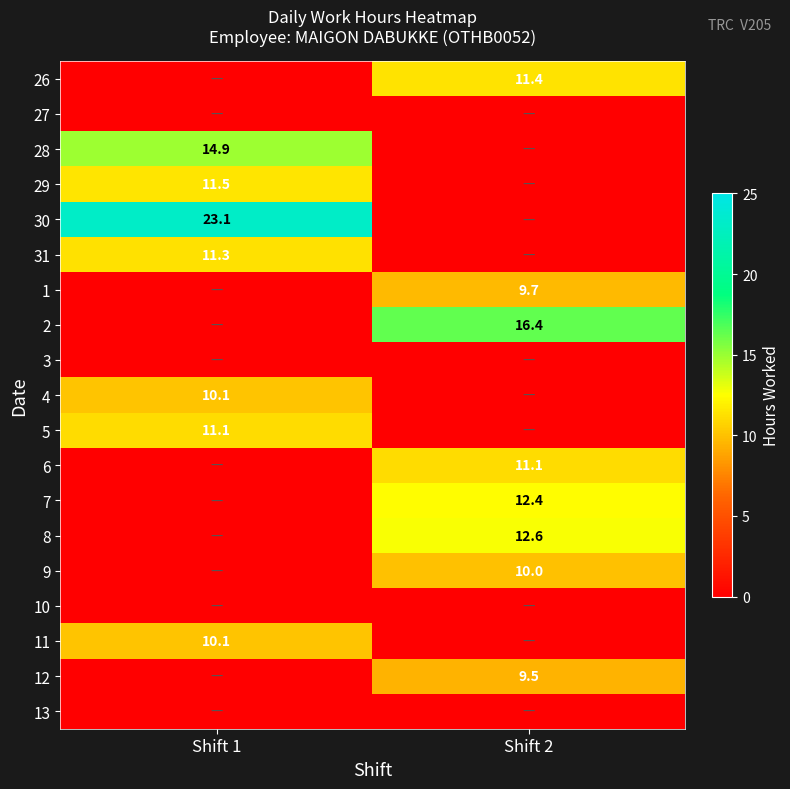

Between Shift 2 and Shift 1, which is larger?

Shift 2